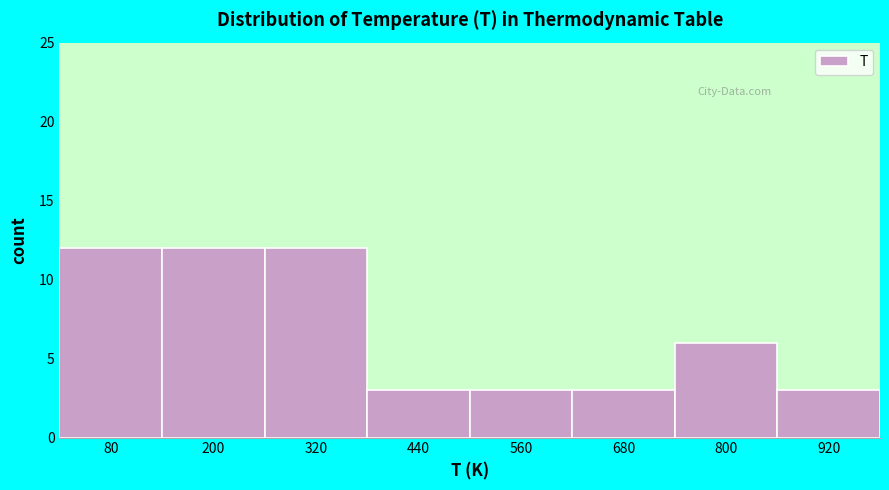

Reading left to right, what are all the values shown in this chart?

80=12	200=12	320=12	440=3	560=3	680=3	800=6	920=3